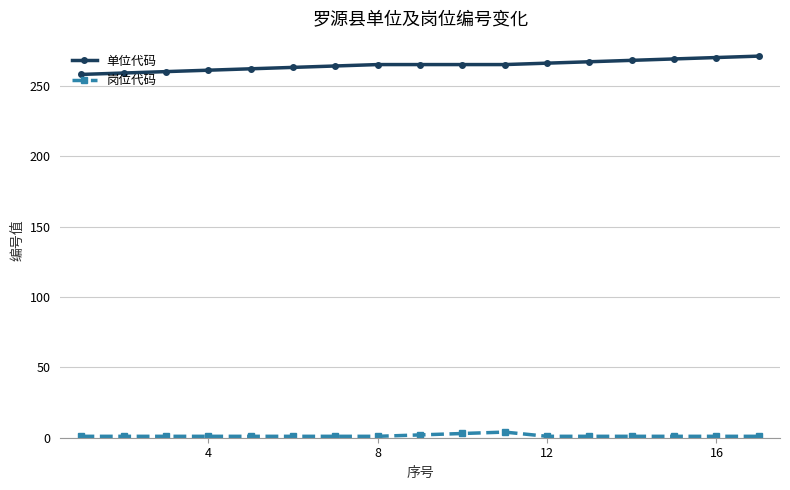

Does the chart display data point markers on the line(s)?

Yes